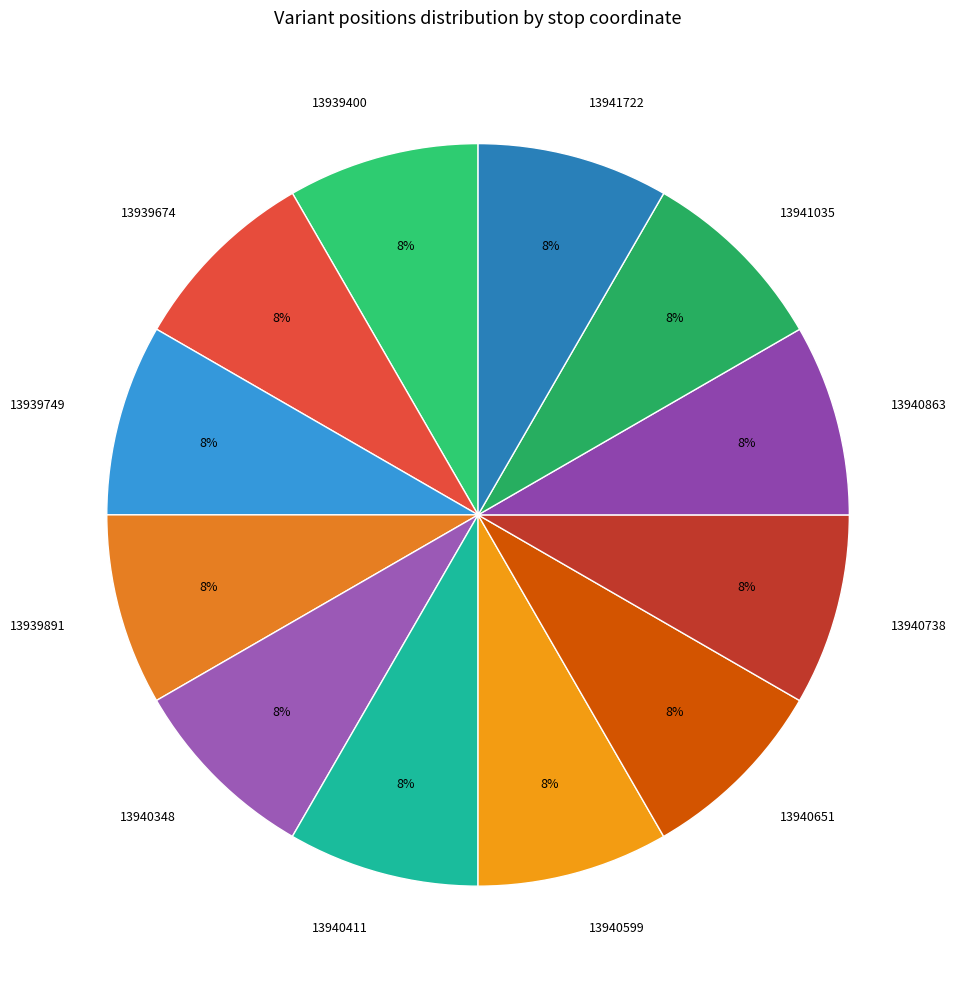

Is it true that 13941722 is 20% of the pie?

False